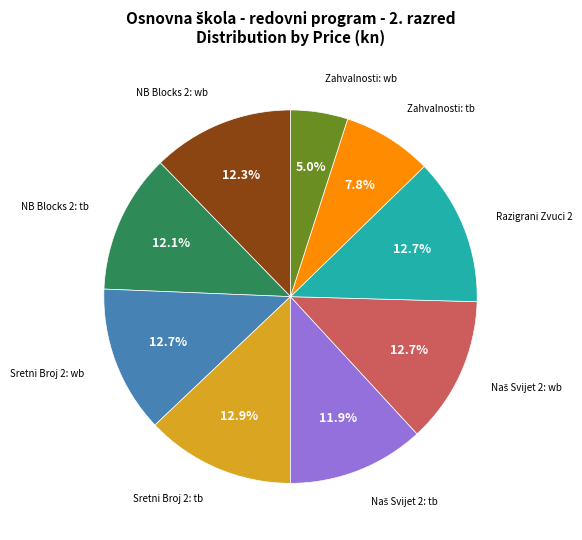

Does any single category account for the majority?

No